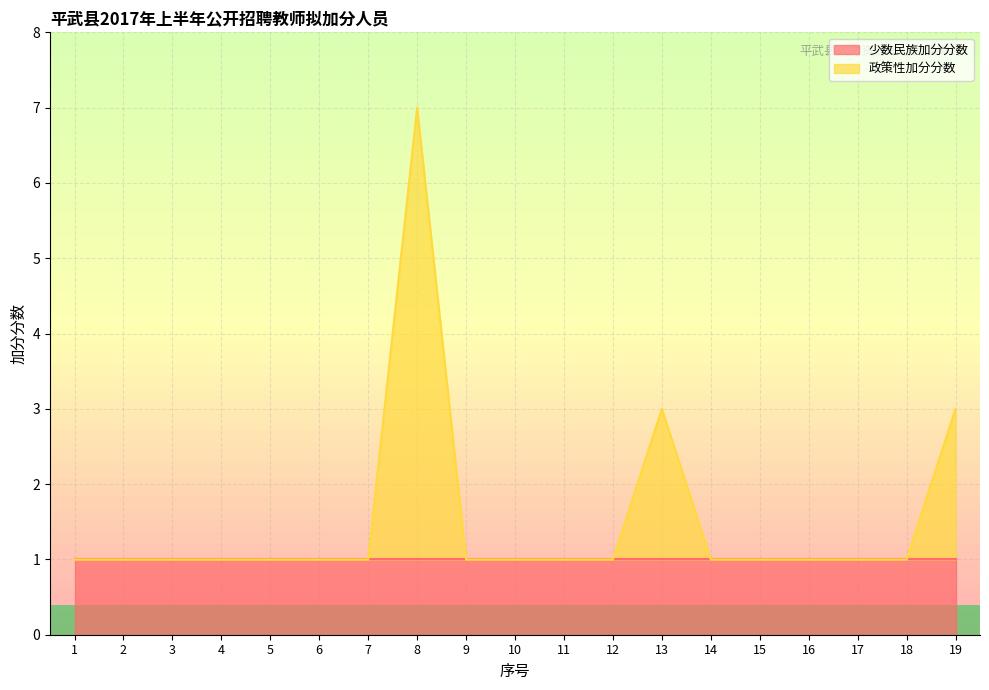

Rank the categories by value from lowest to highest.

1, 2, 3, 4, 5, 6, 7, 9, 10, 11, 12, 14, 15, 16, 17, 18, 13, 19, 8